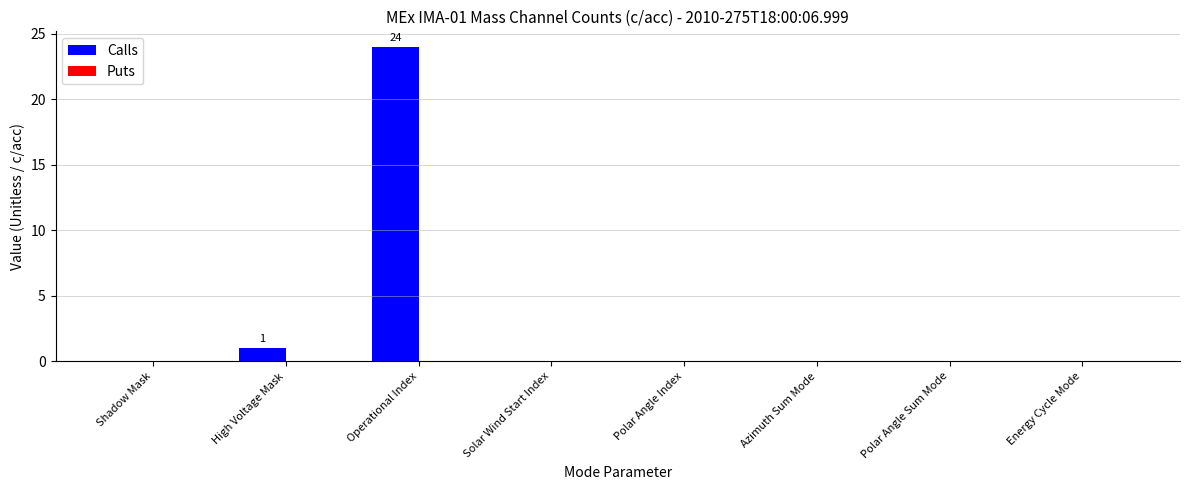

What is the change in value from High Voltage Mask to Operational Index?

+23